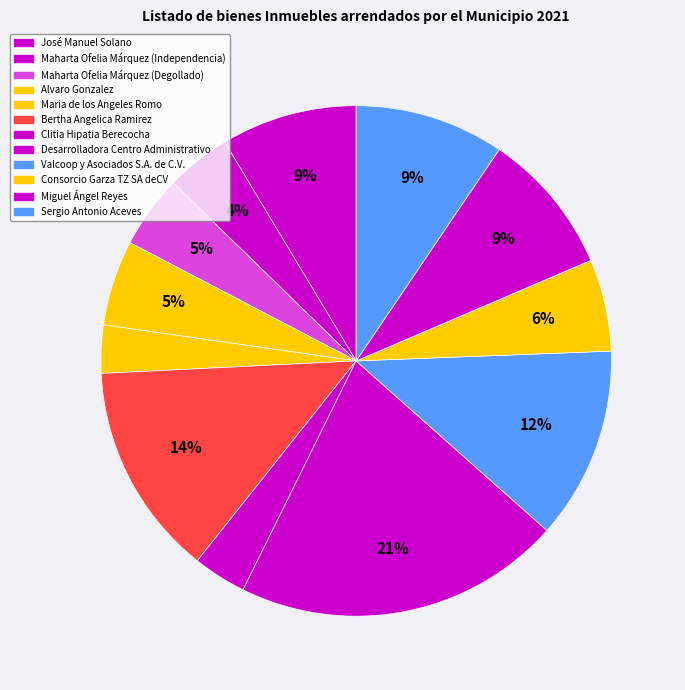

Which category has the smallest portion of the pie?

Maria de los Angeles Romo